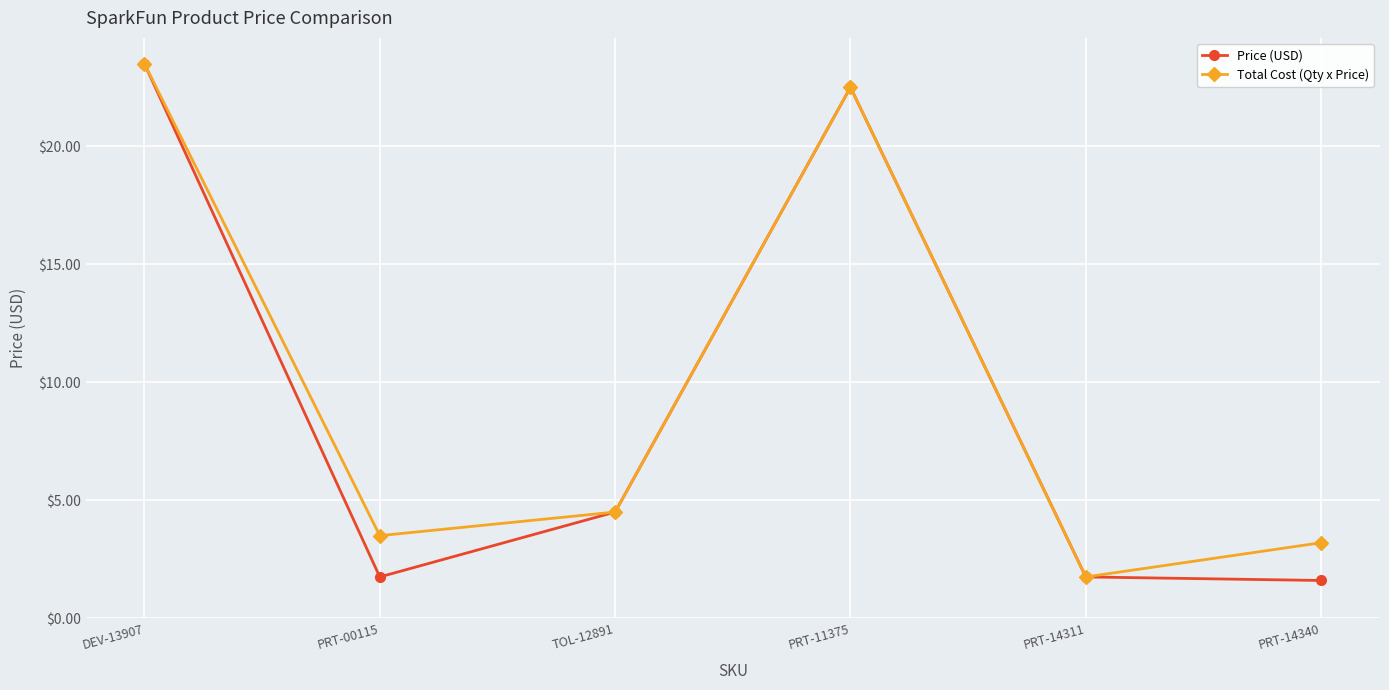

Reading left to right, what are all the values shown in this chart?

Price (USD): 23.5	1.8	4.5	22.5	1.8	1.6
Total Cost (Qty x Price): 23.5	3.5	4.5	22.5	1.8	3.2